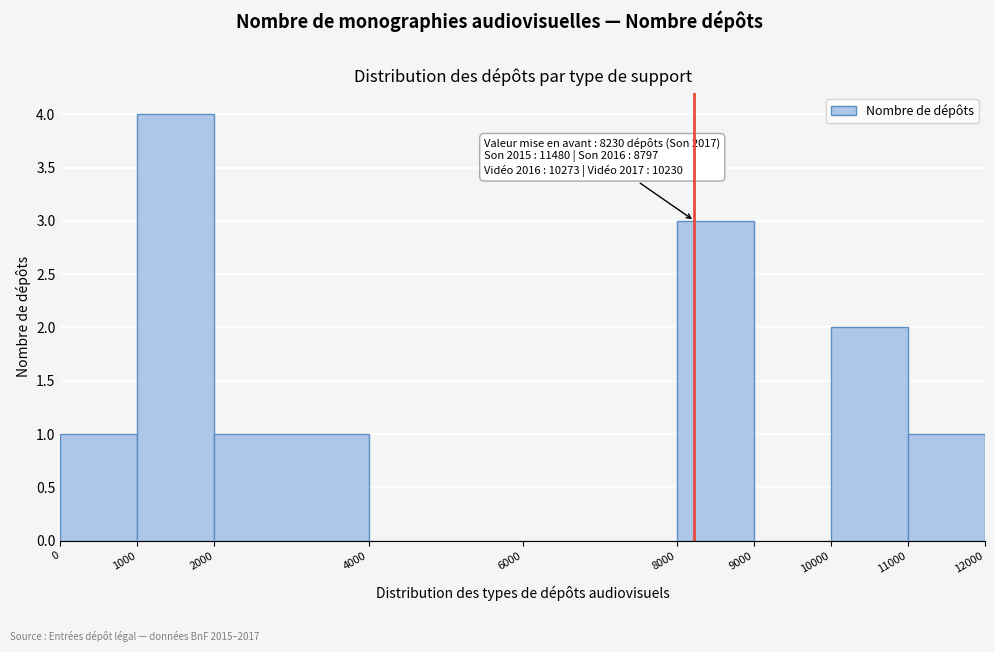

Over which range of the x-axis is the bar tallest?

1000 to 2000